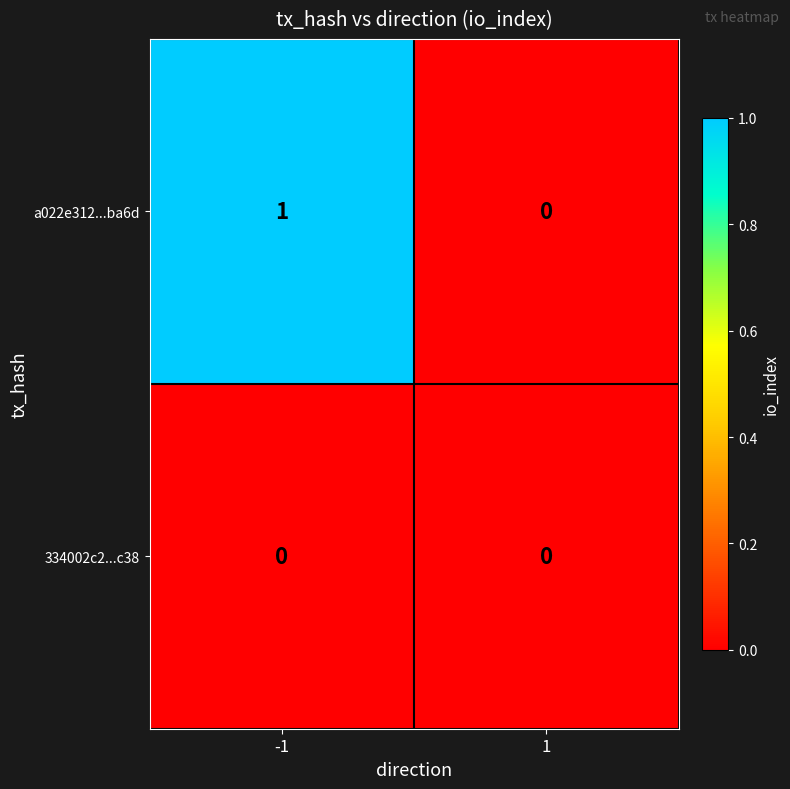

Is the value of a022e312...ba6d at -1 greater than the value of 334002c2...c38 at -1?

Yes